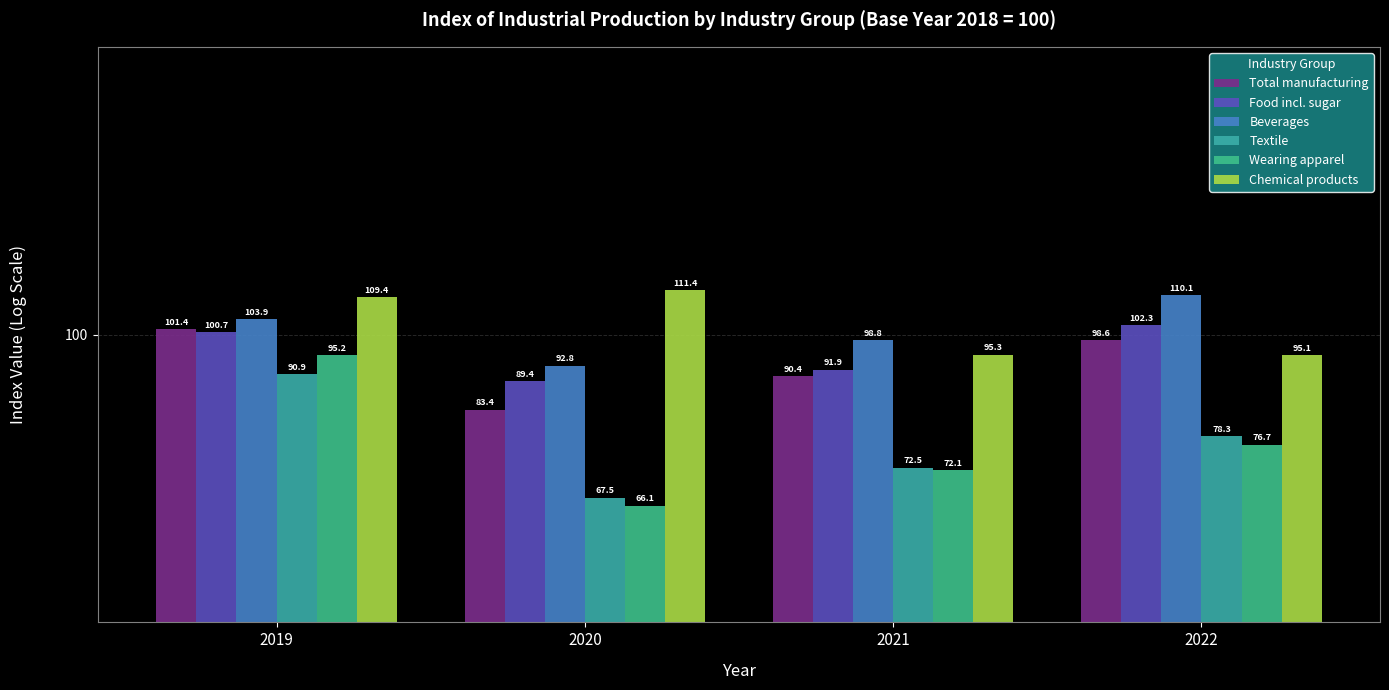

What is the sum of all Total manufacturing values?

373.8